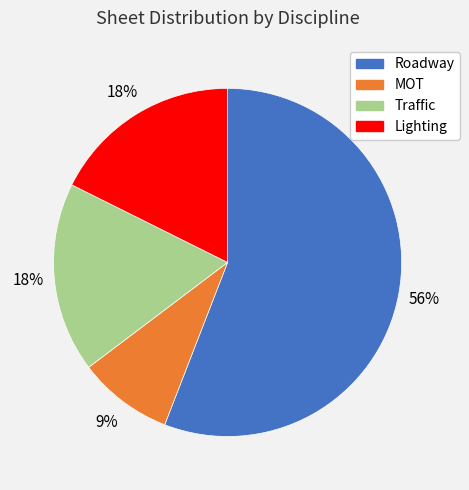

What is the majority slice?

Roadway